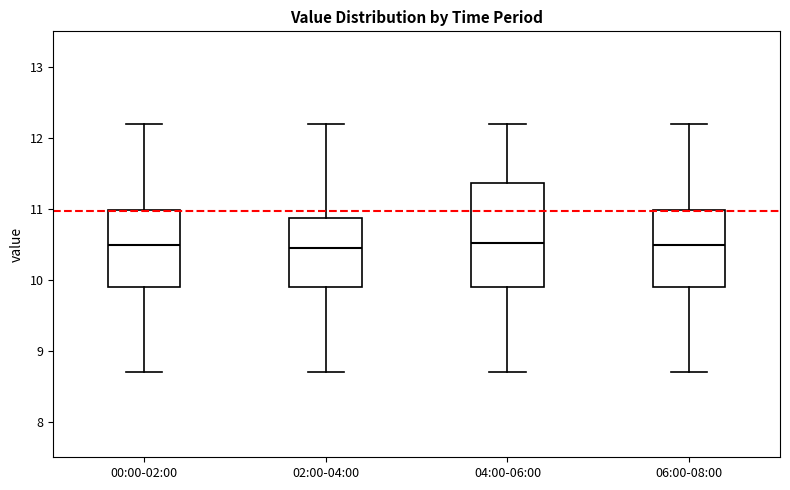

Where is the lower edge of the box for 04:00-06:00 on the y-axis? The values are not printed on the chart, so give them approximately, as read against the axis.

9.9